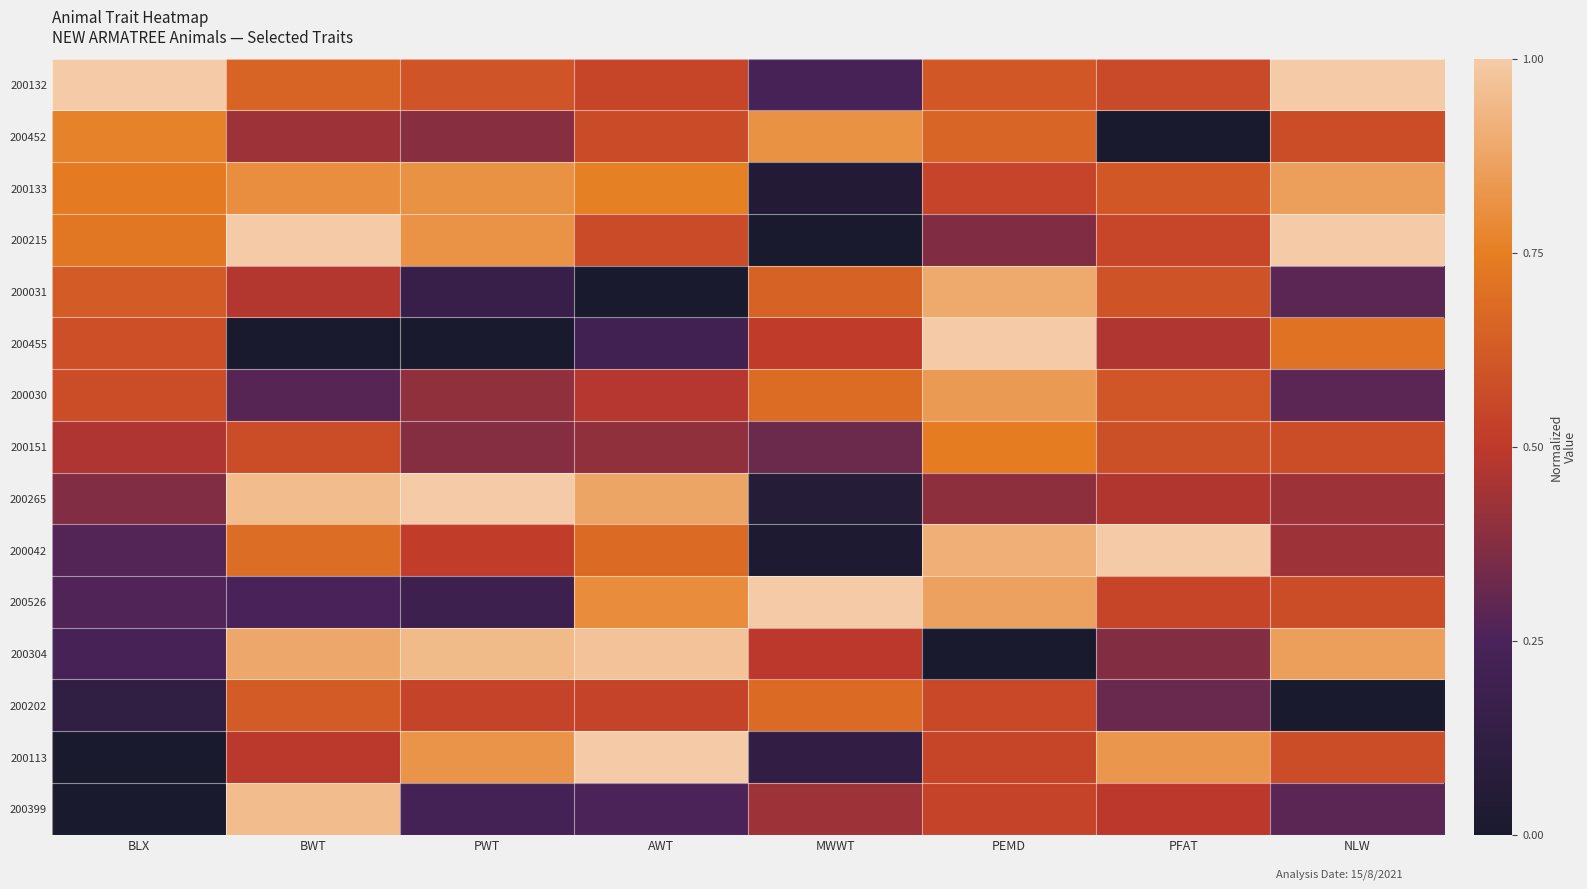

Reading right to left, what are all the values shown in this chart?

200132: NLW=1.0	PFAT=0.6	PEMD=0.6	MWWT=0.2	AWT=0.5	PWT=0.6	BWT=0.7	BLX=1.0
200452: NLW=0.6	PFAT=0.0	PEMD=0.7	MWWT=0.8	AWT=0.6	PWT=0.4	BWT=0.4	BLX=0.8
200133: NLW=0.9	PFAT=0.6	PEMD=0.5	MWWT=0.1	AWT=0.8	PWT=0.8	BWT=0.8	BLX=0.7
200215: NLW=1.0	PFAT=0.5	PEMD=0.4	MWWT=0.0	AWT=0.6	PWT=0.8	BWT=1.0	BLX=0.7
200031: NLW=0.3	PFAT=0.6	PEMD=0.9	MWWT=0.7	AWT=0.0	PWT=0.2	BWT=0.5	BLX=0.6
200455: NLW=0.7	PFAT=0.5	PEMD=1.0	MWWT=0.5	AWT=0.2	PWT=0.0	BWT=0.0	BLX=0.6
200030: NLW=0.3	PFAT=0.6	PEMD=0.8	MWWT=0.7	AWT=0.5	PWT=0.4	BWT=0.3	BLX=0.6
200151: NLW=0.6	PFAT=0.6	PEMD=0.7	MWWT=0.3	AWT=0.4	PWT=0.4	BWT=0.6	BLX=0.5
200265: NLW=0.4	PFAT=0.5	PEMD=0.4	MWWT=0.1	AWT=0.9	PWT=1.0	BWT=1.0	BLX=0.4
200042: NLW=0.4	PFAT=1.0	PEMD=0.9	MWWT=0.0	AWT=0.7	PWT=0.5	BWT=0.7	BLX=0.3
200526: NLW=0.6	PFAT=0.5	PEMD=0.9	MWWT=1.0	AWT=0.8	PWT=0.2	BWT=0.2	BLX=0.3
200304: NLW=0.9	PFAT=0.4	PEMD=0.0	MWWT=0.5	AWT=1.0	PWT=0.9	BWT=0.9	BLX=0.2
200202: NLW=0.0	PFAT=0.3	PEMD=0.6	MWWT=0.7	AWT=0.5	PWT=0.5	BWT=0.6	BLX=0.1
200113: NLW=0.6	PFAT=0.8	PEMD=0.5	MWWT=0.1	AWT=1.0	PWT=0.8	BWT=0.5	BLX=0.0
200399: NLW=0.3	PFAT=0.5	PEMD=0.5	MWWT=0.4	AWT=0.3	PWT=0.2	BWT=1.0	BLX=0.0